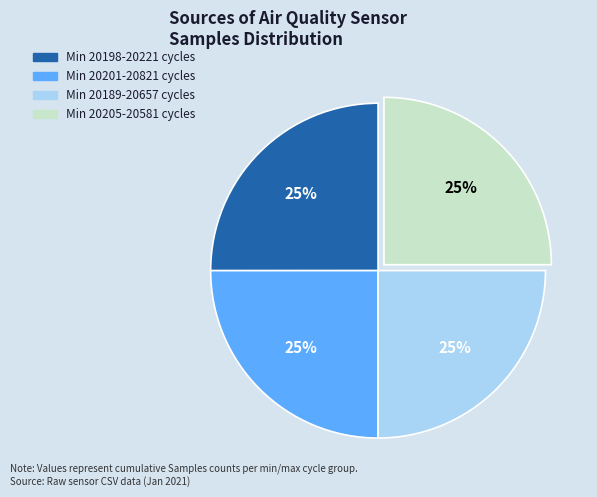

Does any single category account for the majority?

No